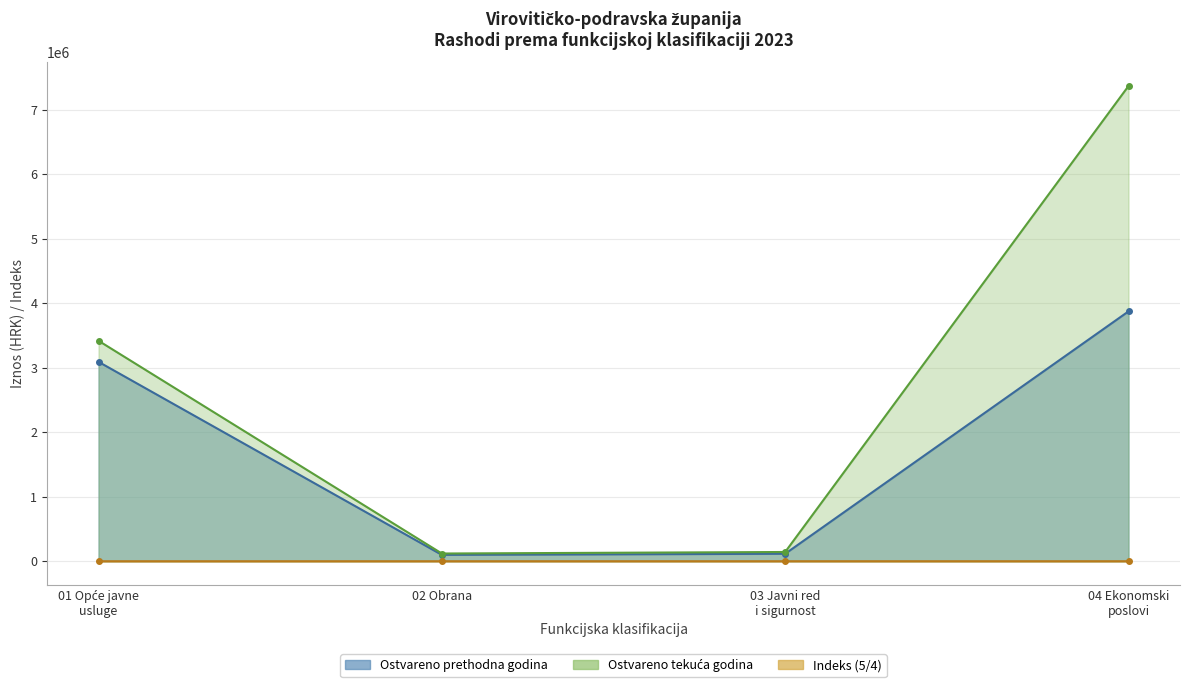

How many values in the Ostvareno prethodna godina series exceed 0?

4